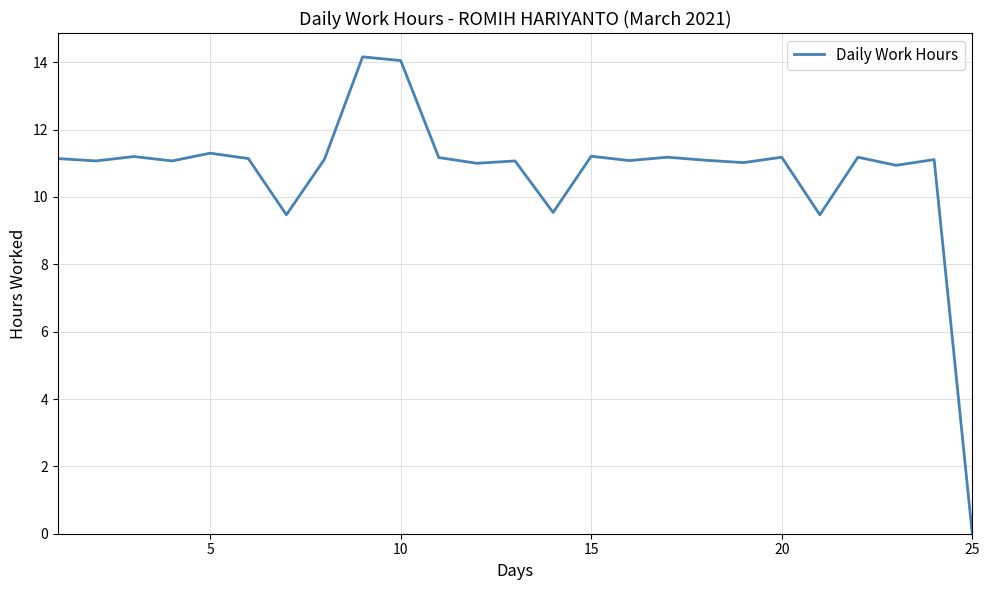

What is the difference between the maximum and minimum values?

14.2